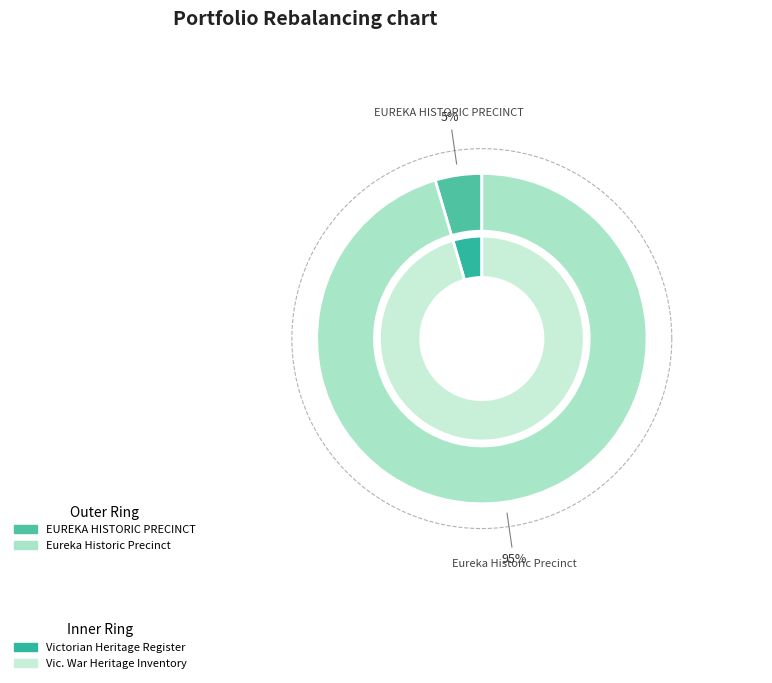

Combined, do Eureka Historic Precinct and EUREKA HISTORIC PRECINCT account for over 50%?

Yes